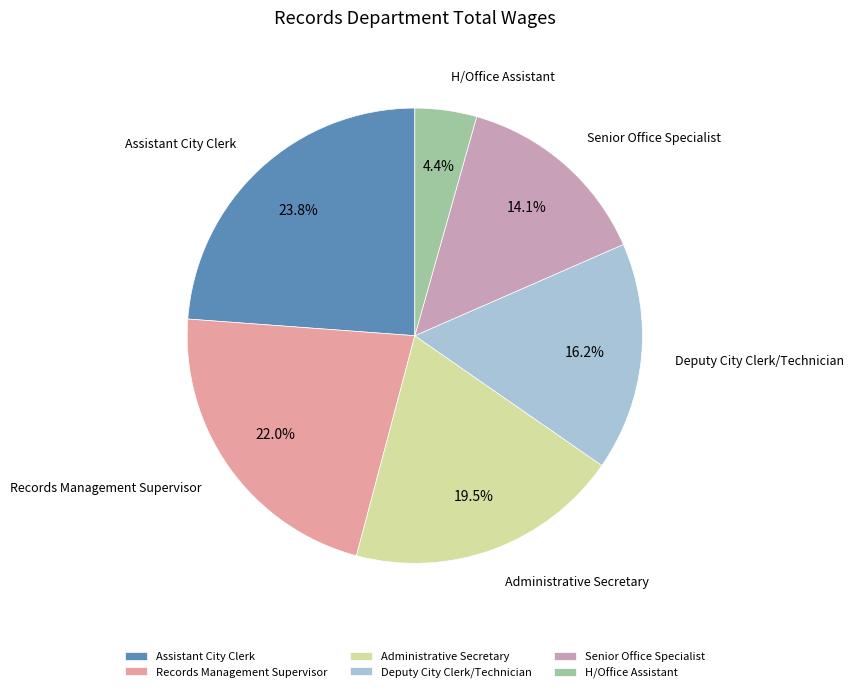

To the nearest percent, what is the combined percentage of Records Management Supervisor and Deputy City Clerk/Technician?

38%